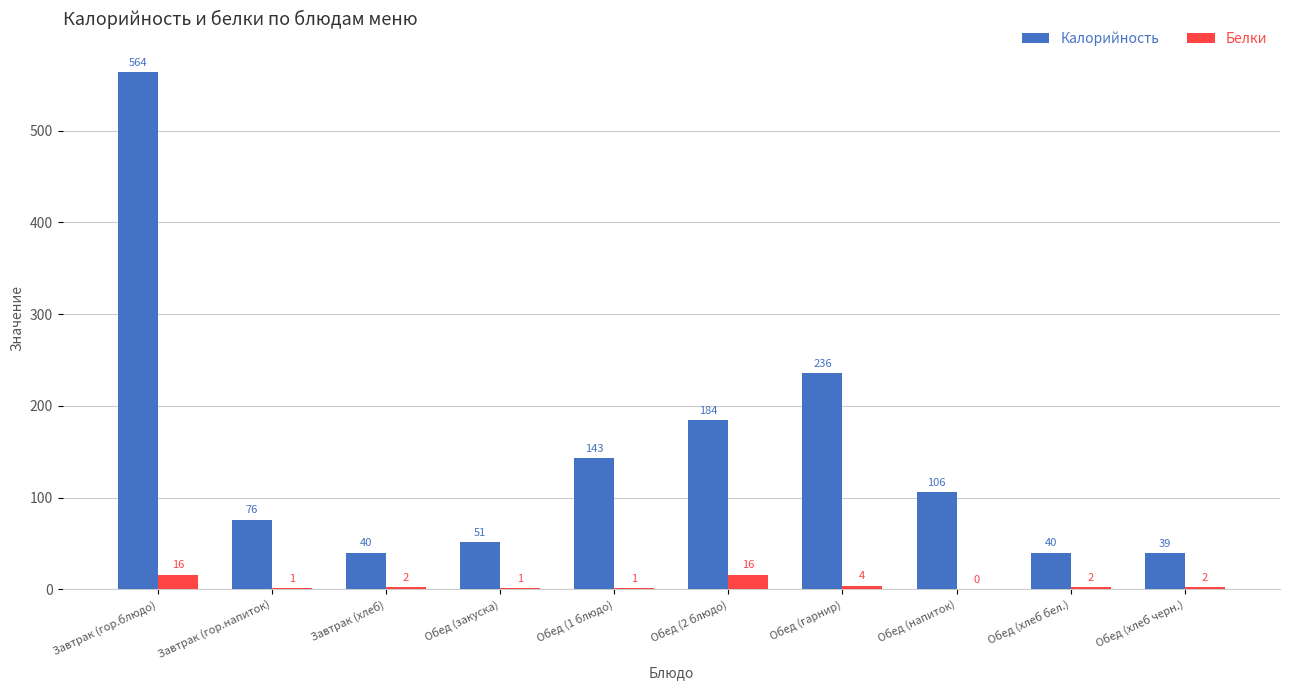

Which series changed the most between Обед (1 блюдо) and Обед (напиток)?

Калорийность